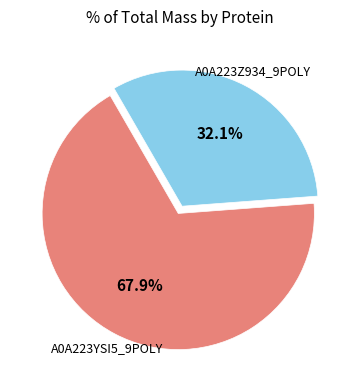

How many segments does this pie chart have?

2